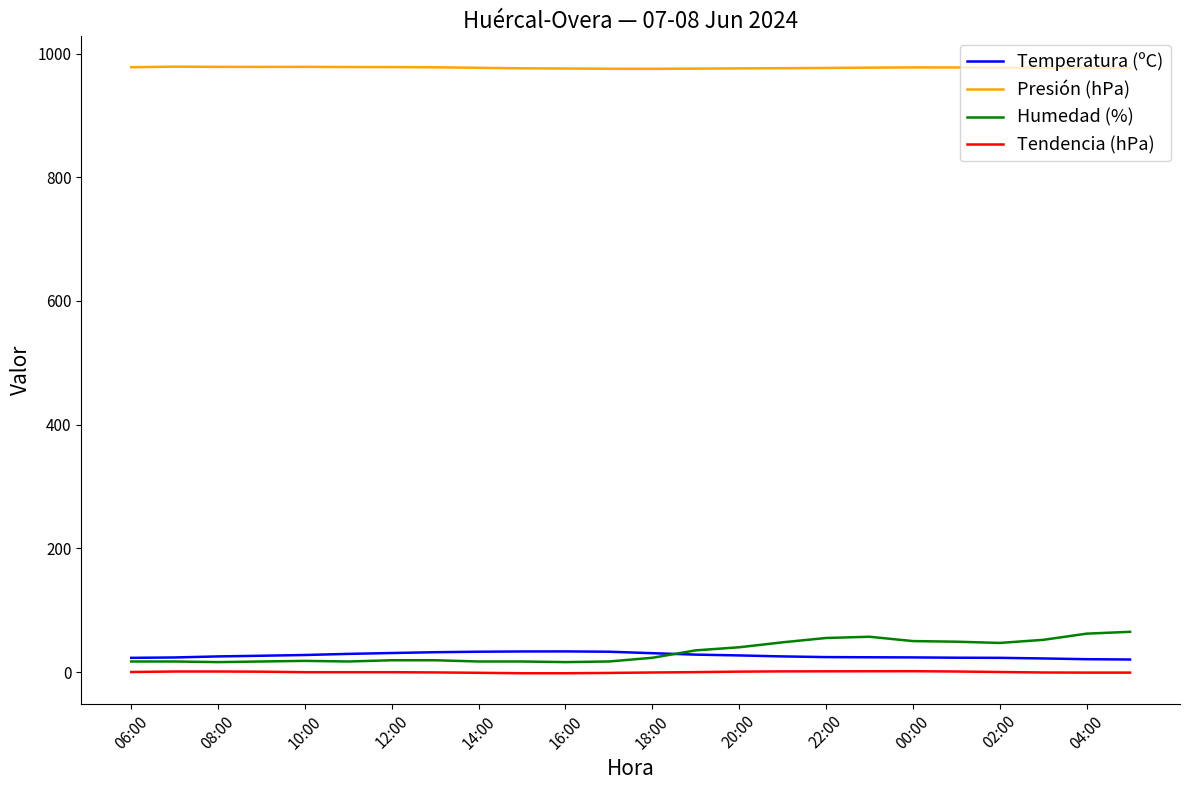

At how many categories does at least one series exceed 738?

24